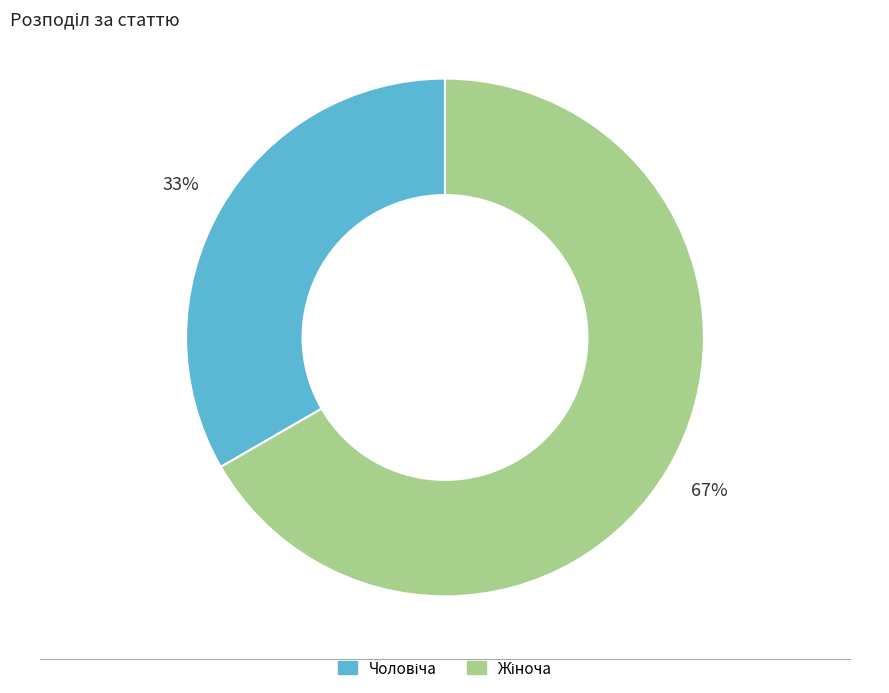

Does any single category account for the majority?

Yes